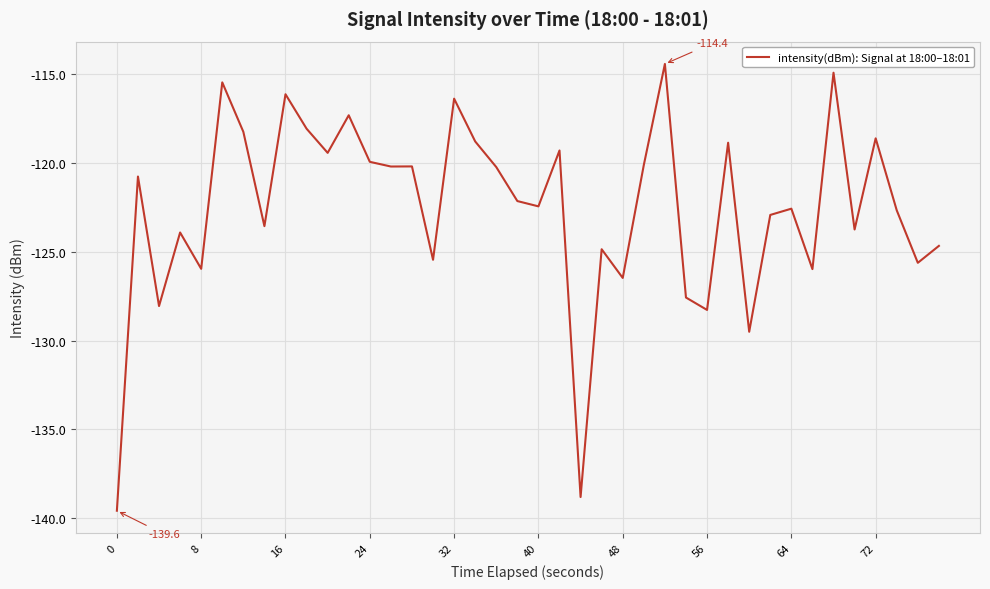

What is the smallest value displayed?

-139.6